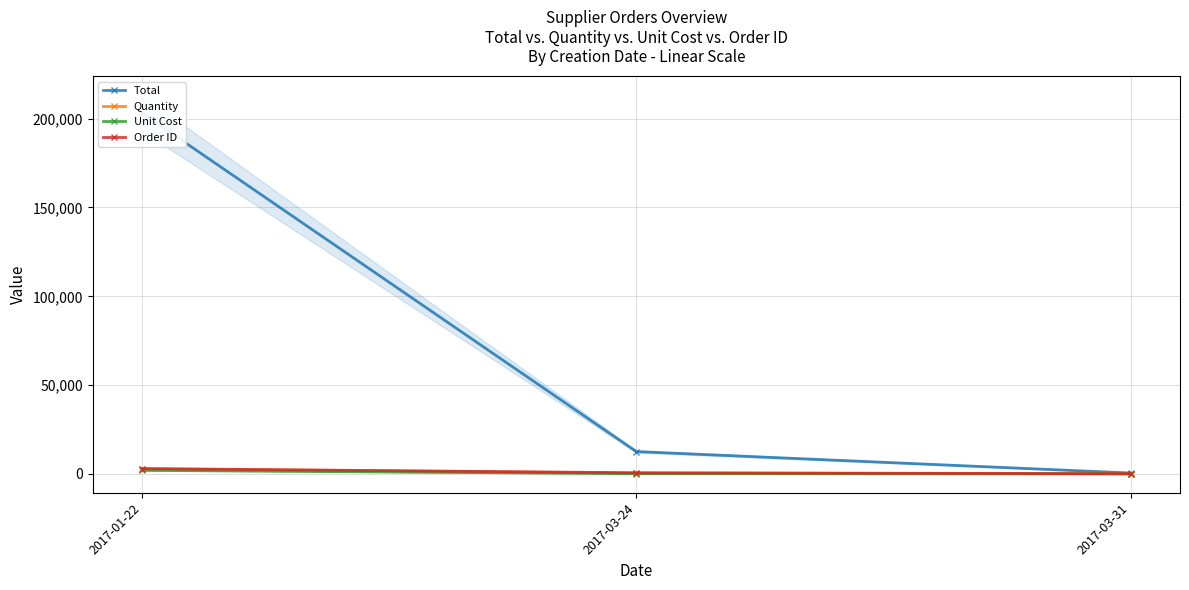

At which label is Order ID closest to 1552?

2017-03-24